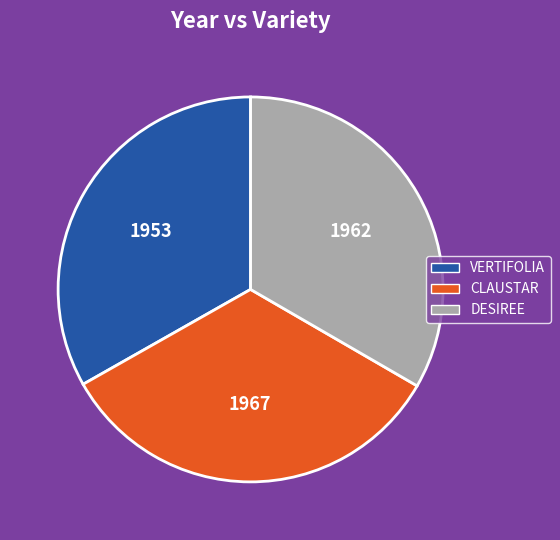

Is the sum of VERTIFOLIA and DESIREE greater than half?

Yes